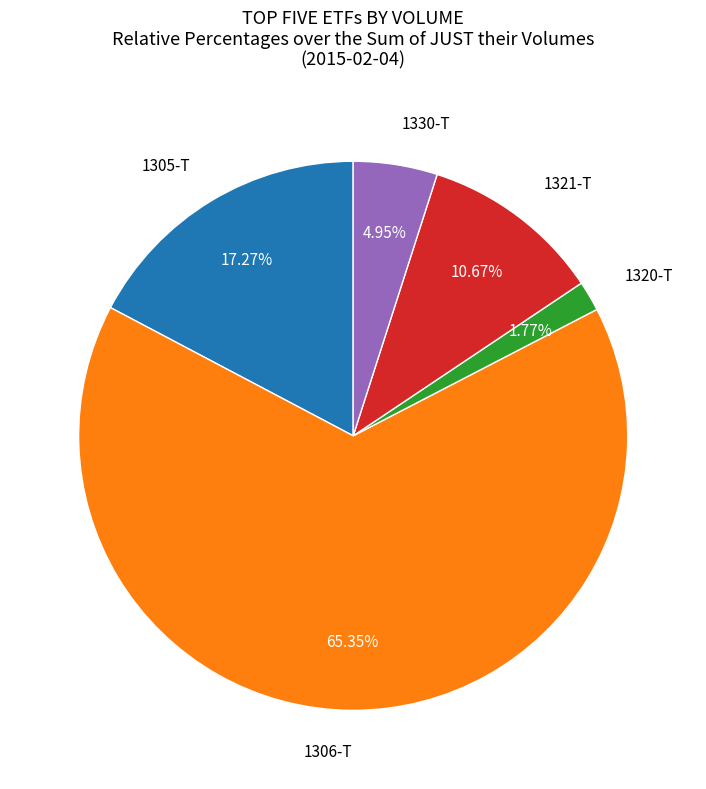

How many segments does this pie chart have?

5